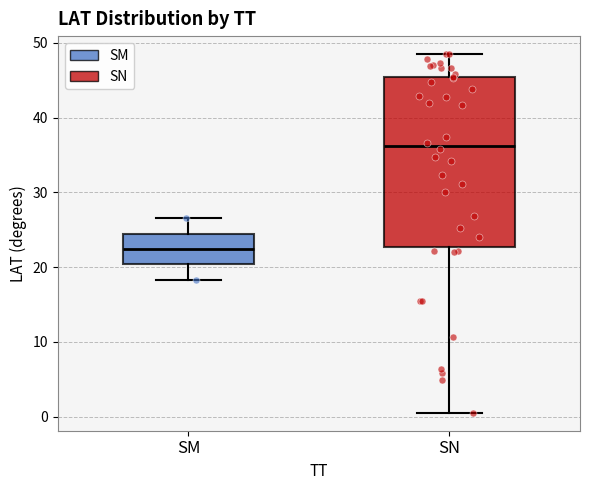

Reading left to right, read every box against the y-axis: the position of its median line, the range the box covers, and the ends of its whiskers. The values are not printed on the chart, so give them approximately, as read against the axis.

SM: median 22, box 20 to 24, whiskers 18 to 27
SN: median 36, box 23 to 45, whiskers 1 to 49